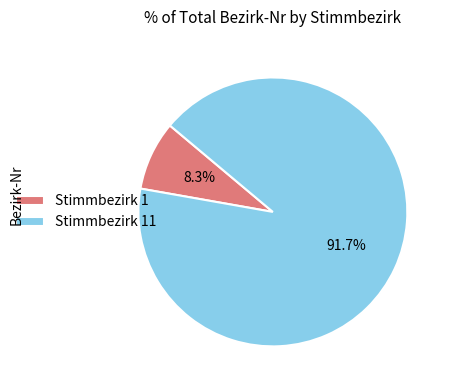

Does Stimmbezirk 11 represent more than half of the total?

Yes